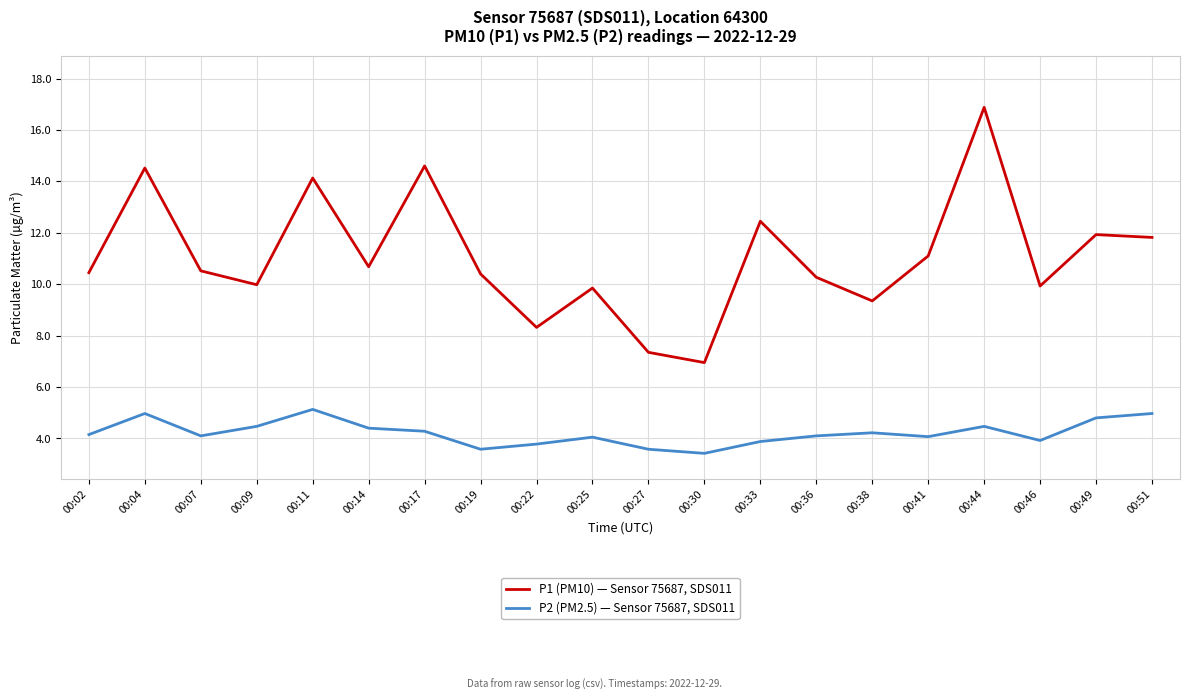

Which category has the highest value in the P2 (PM2.5) — Sensor 75687, SDS011 series?

00:11